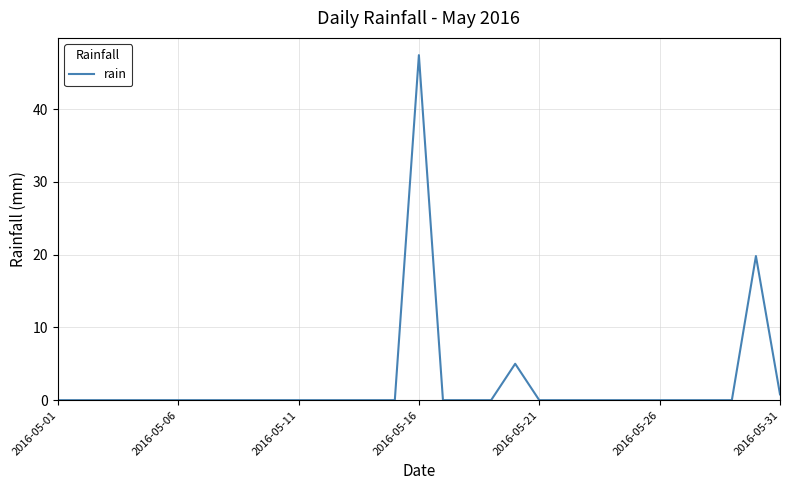

What is the greatest value displayed?

47.4